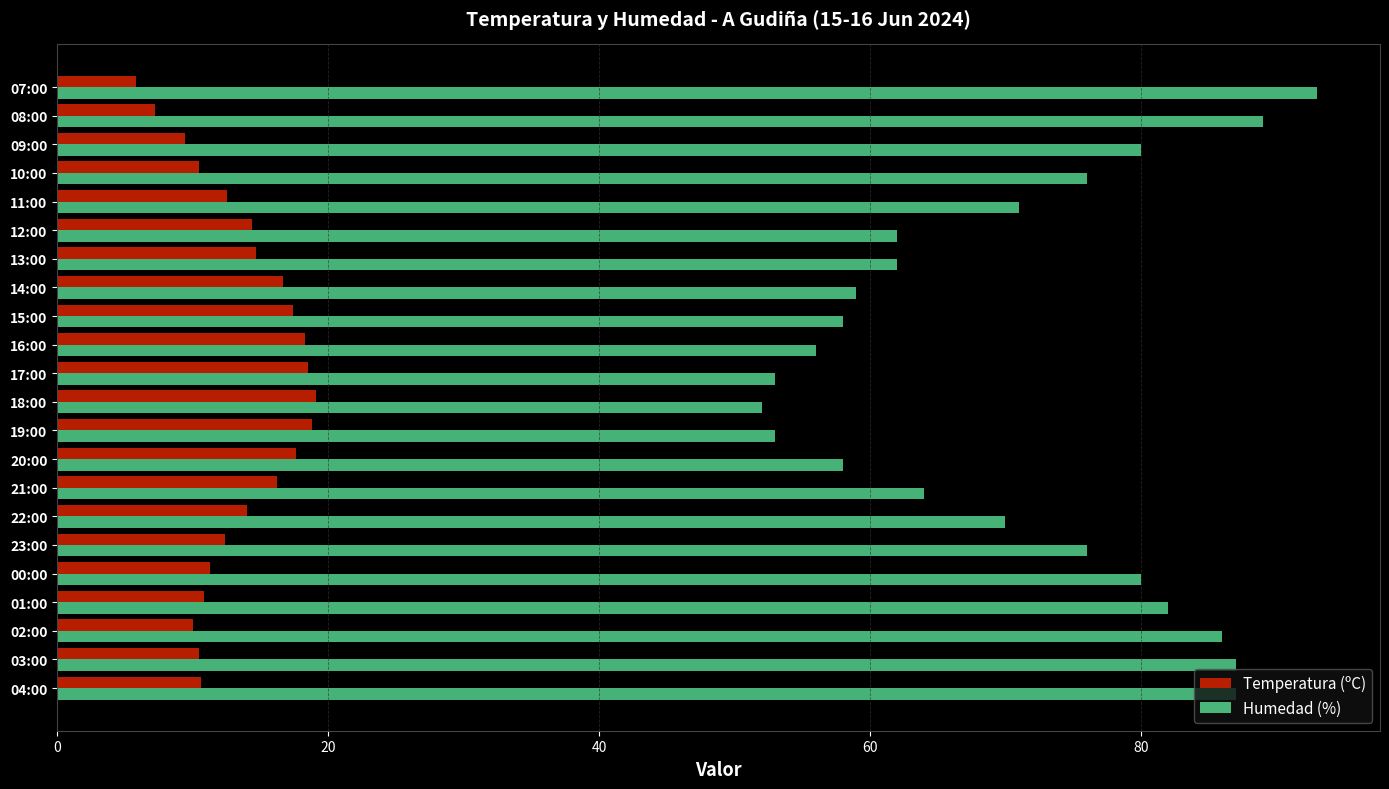

Is the value of Humedad (%) at 22:00 greater than the value of Temperatura (ºC) at 23:00?

Yes